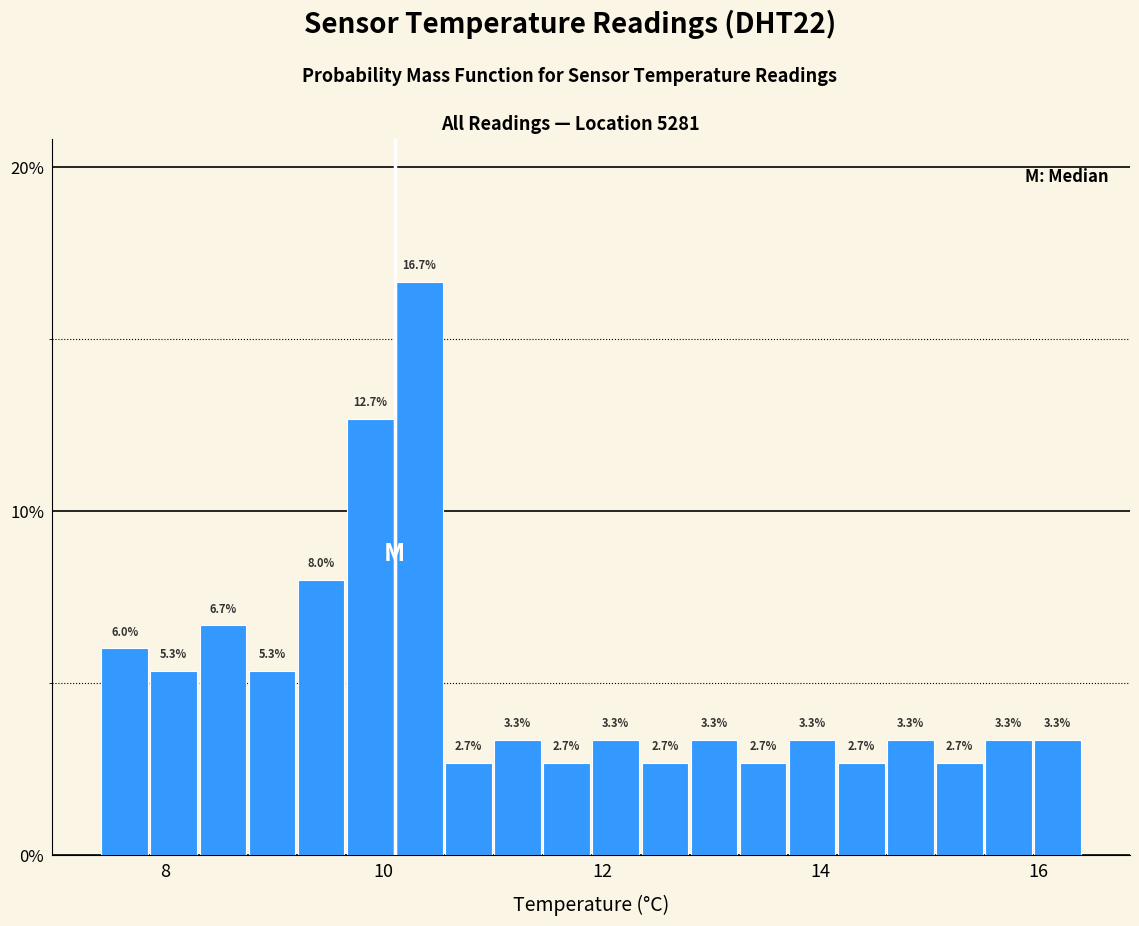

Around what value on the x-axis is the tallest bar? Give the approximate position of its centre, as read against the axis.

10.4